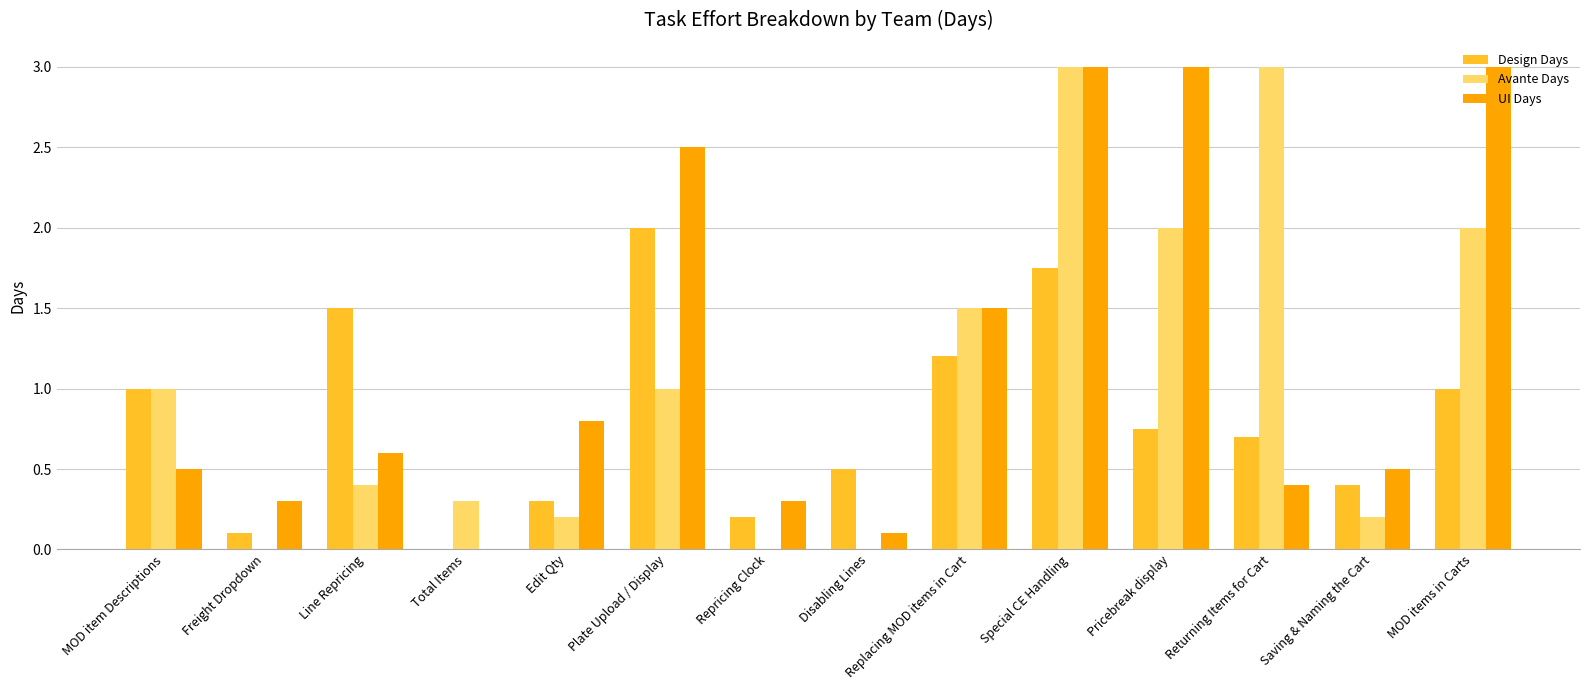

What is the sum of all Design Days values?

11.4